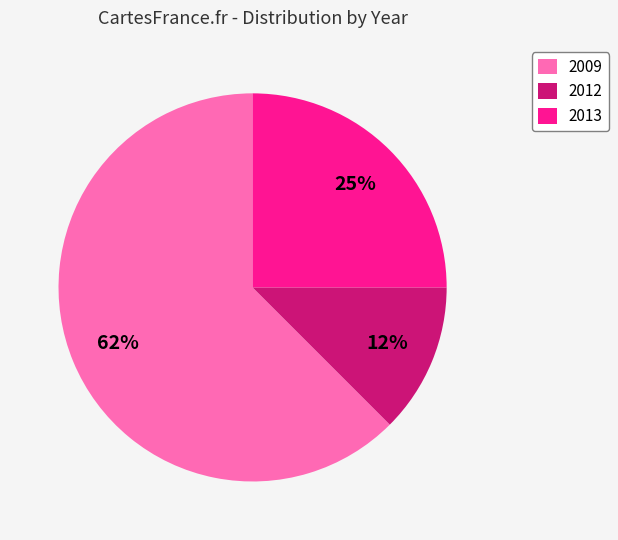

To the nearest percent, what is the average slice percentage?

33%